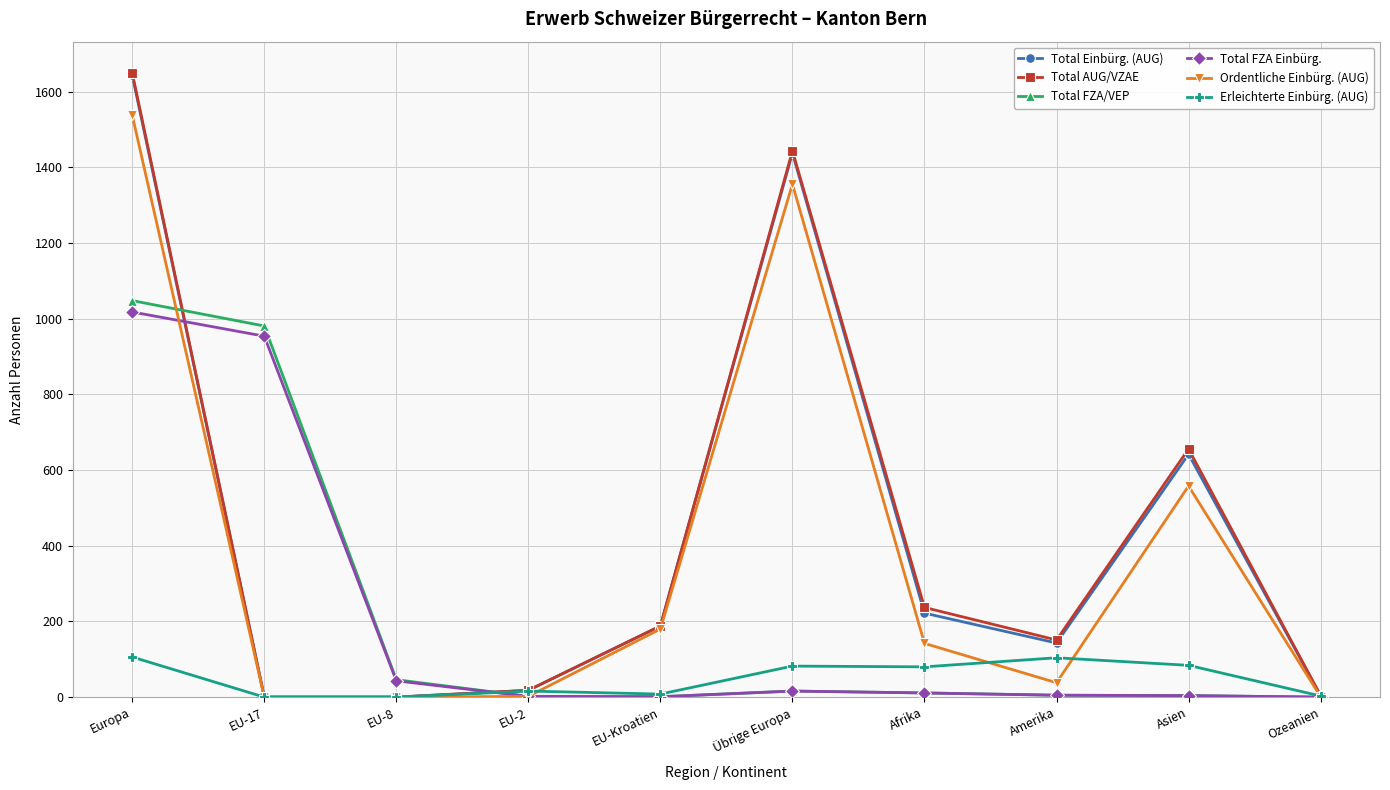

What are all the series names shown in the legend?

Total Einbürg. (AUG), Total AUG/VZAE, Total FZA/VEP, Total FZA Einbürg., Ordentliche Einbürg. (AUG), Erleichterte Einbürg. (AUG)